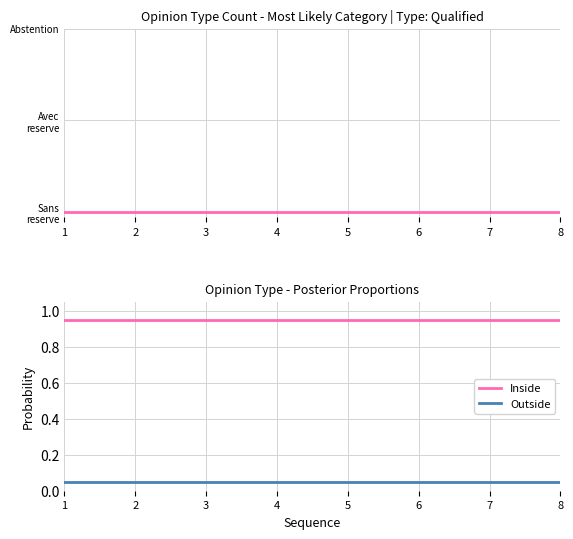

What is the maximum value shown in the chart?

1.0